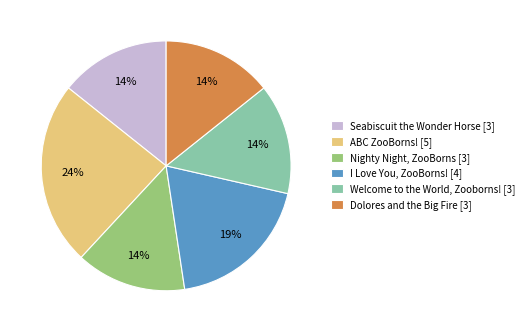

To the nearest percent, what percentage of the pie is Dolores and the Big Fire?

14%